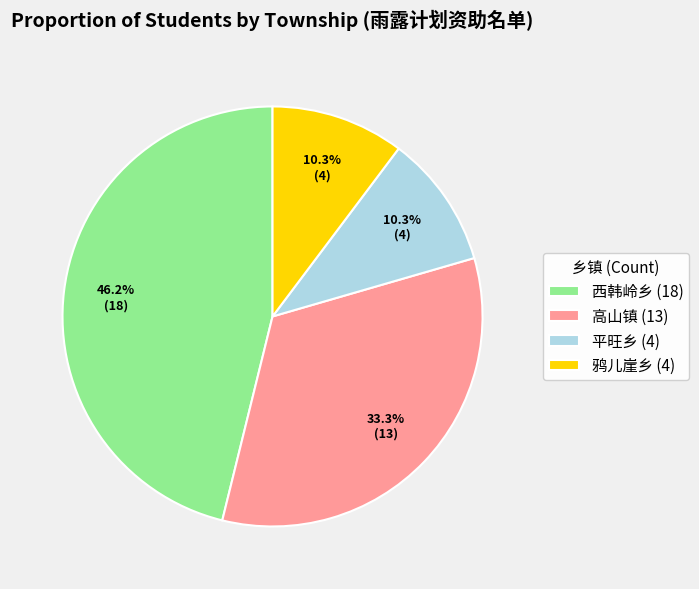

Do 高山镇 and 鸦儿崖乡 together represent more than half of the pie?

No